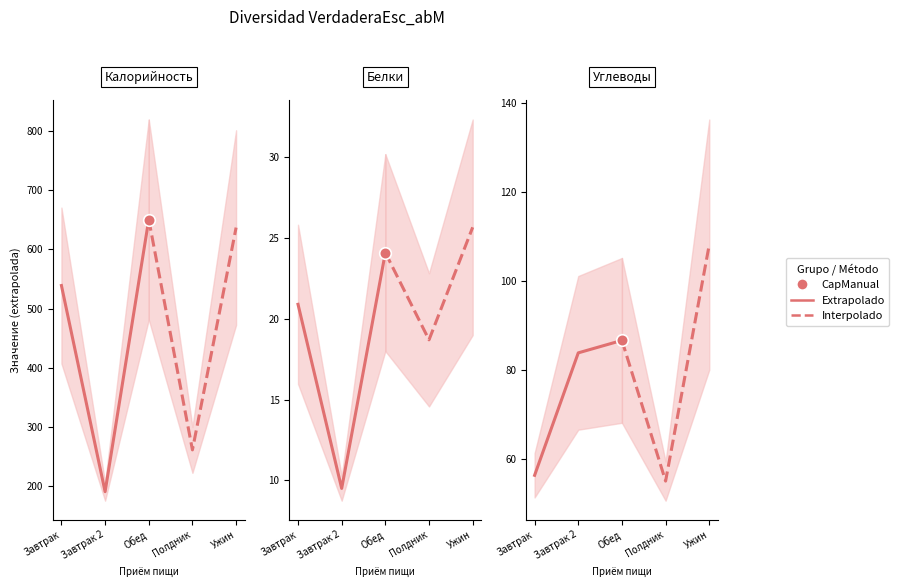

Which series has the widest spread of Y values?

Interpolado